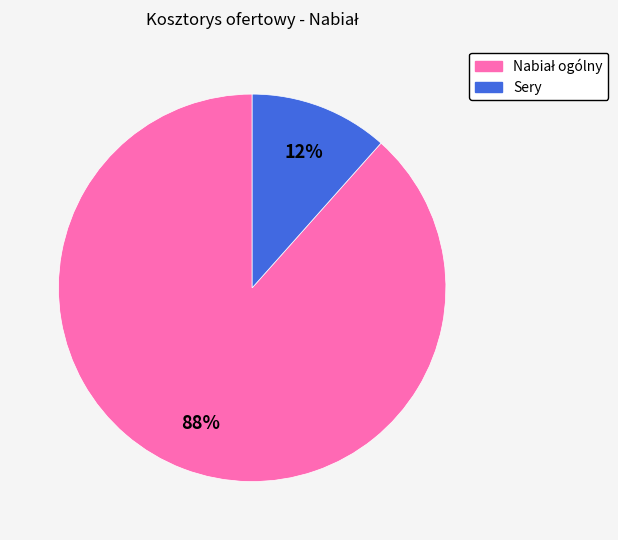

To the nearest percent, what is the average slice percentage?

50%